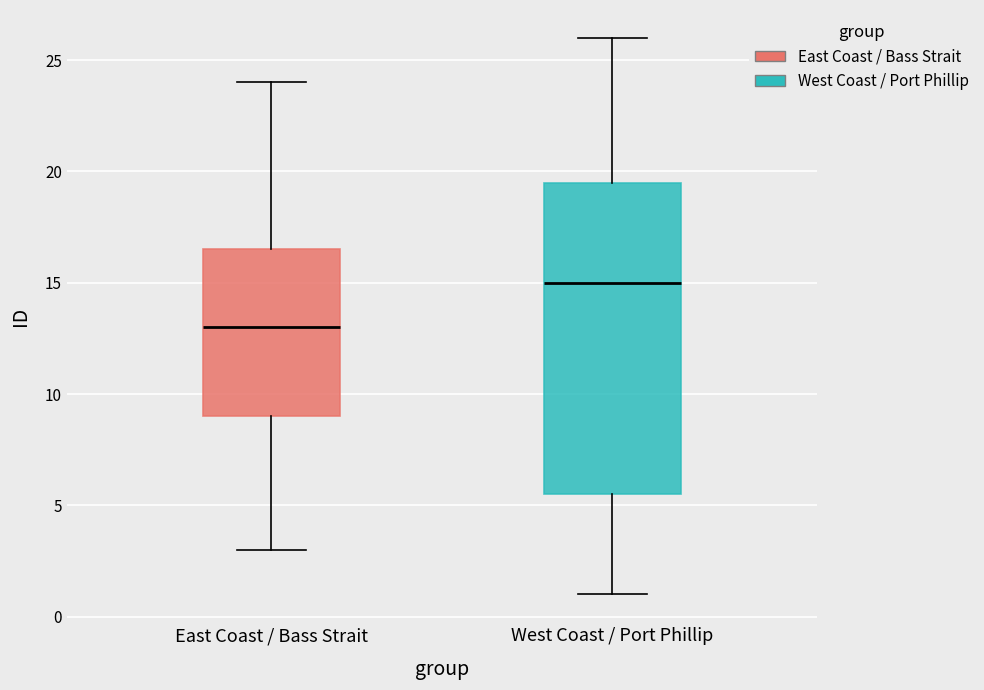

Reading left to right, read every box against the y-axis: the position of its median line, the range the box covers, and the ends of its whiskers. The values are not printed on the chart, so give them approximately, as read against the axis.

East Coast / Bass Strait: median 13.0, box 9.0 to 16.5, whiskers 3.0 to 24.0
West Coast / Port Phillip: median 15.0, box 5.5 to 19.5, whiskers 1.0 to 26.0